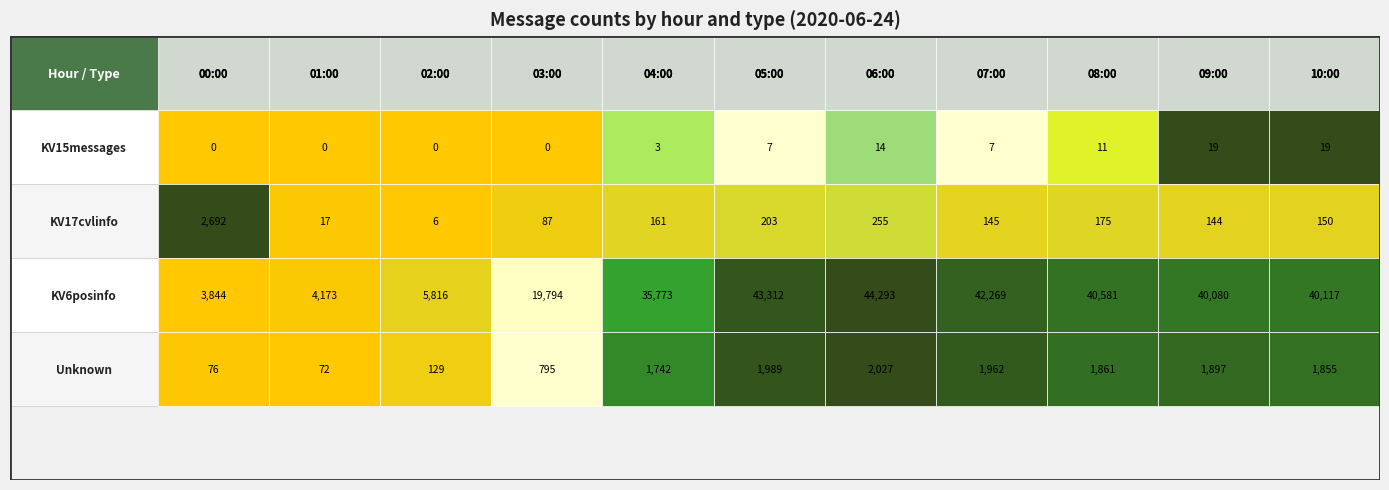

How many distinct data groups are displayed?

4